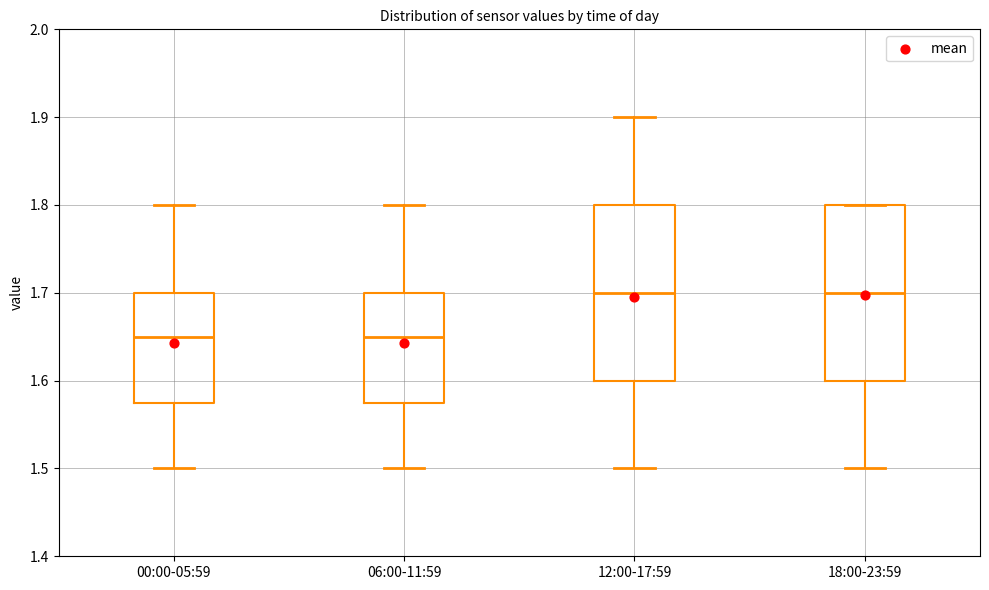

Reading left to right, transcribe this box plot: for each box, give where its median line is, the range the box spans, and where its two whiskers end, as read against the y-axis. The values are not printed on the chart, so give them approximately, as read against the axis.

00:00-05:59: median 1.65, box 1.58 to 1.70, whiskers 1.50 to 1.80
06:00-11:59: median 1.65, box 1.58 to 1.70, whiskers 1.50 to 1.80
12:00-17:59: median 1.70, box 1.60 to 1.80, whiskers 1.50 to 1.90
18:00-23:59: median 1.70, box 1.60 to 1.80, whiskers 1.50 to 1.80